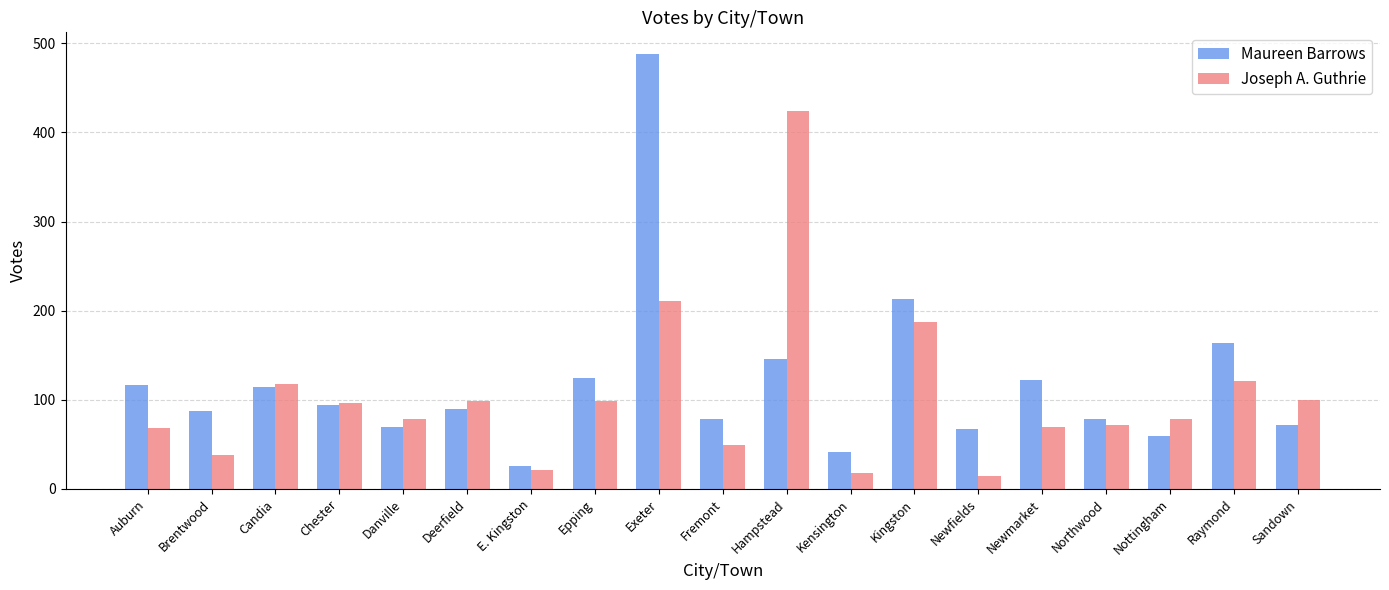

At Newfields, list the series in order from largest to smallest.

Maureen Barrows, Joseph A. Guthrie